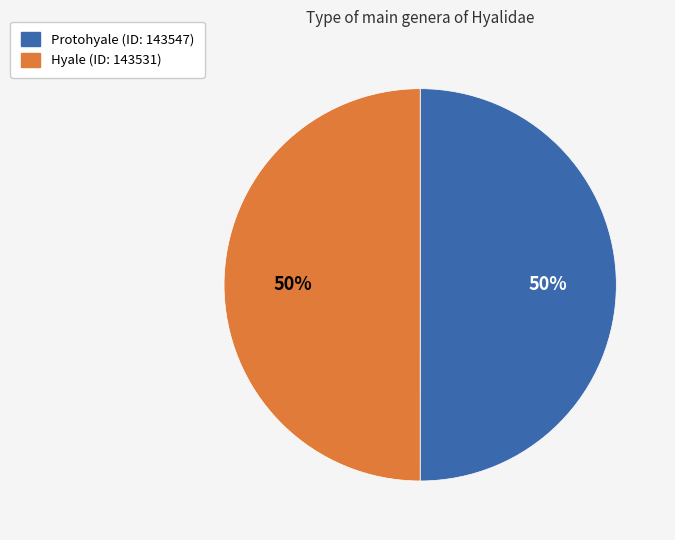

True or false: Hyale accounts for 50% of the total.

True